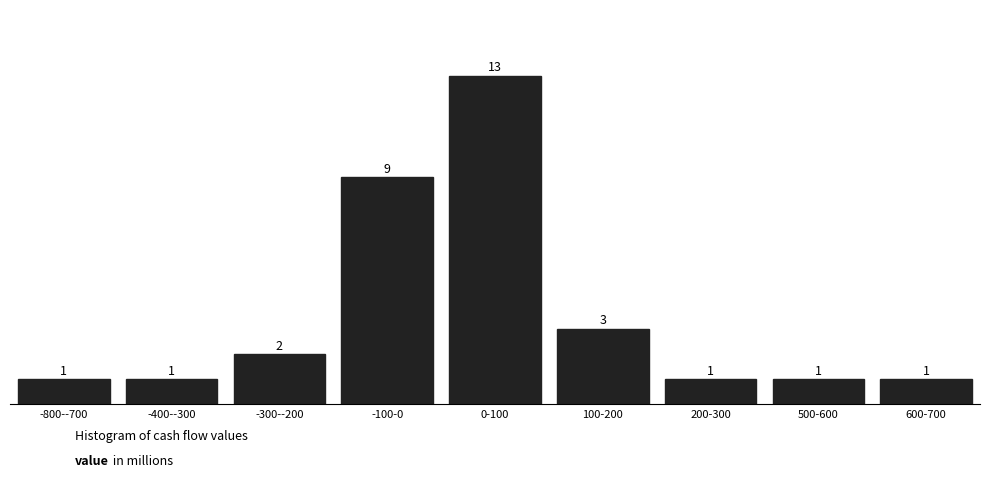

Reading right to left, extract all data points from this chart.

600-700=1	500-600=1	200-300=1	100-200=3	0-100=13	-100-0=9	-300--200=2	-400--300=1	-800--700=1